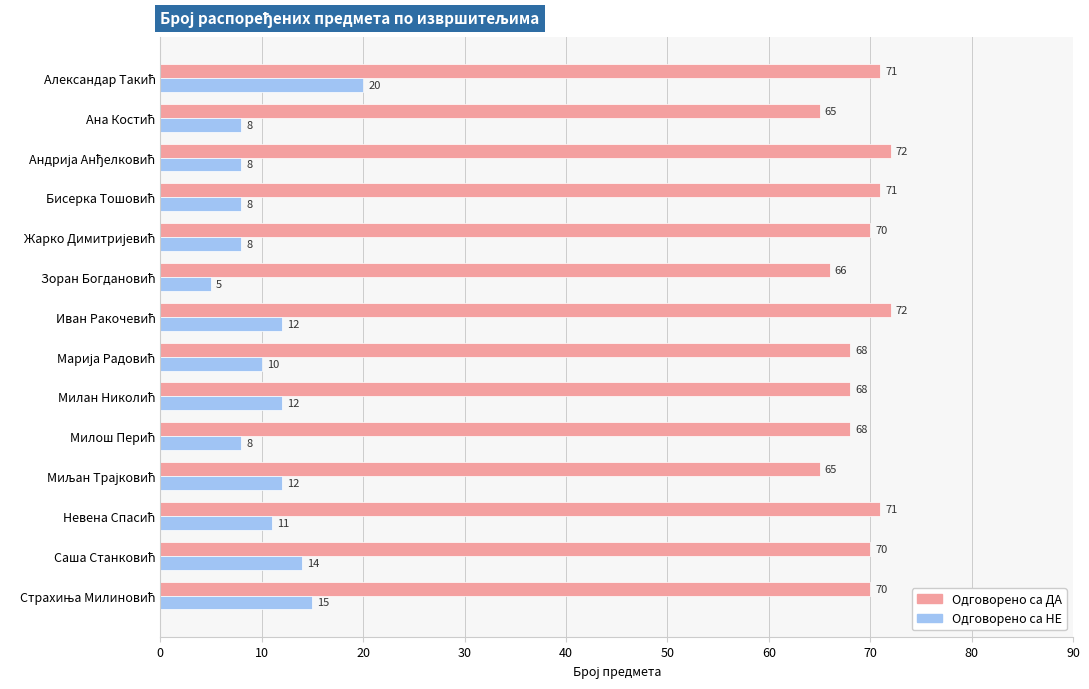

What is the difference between the second highest and minimum values in the Одговорено са ДА series?

7